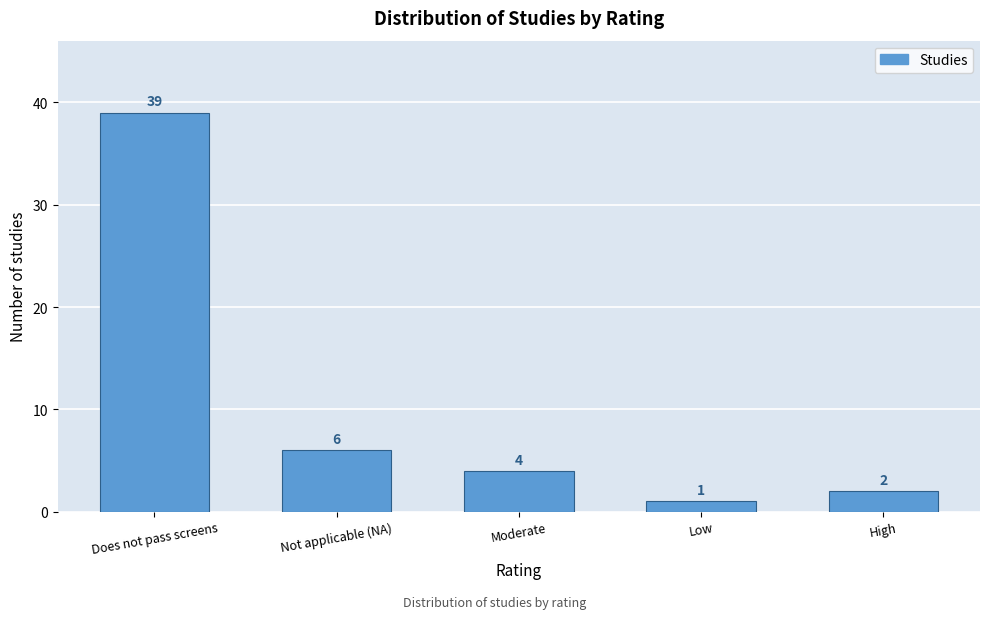

Reading right to left, transcribe all the data shown in this chart.

High=2	Low=1	Moderate=4	Not applicable (NA)=6	Does not pass screens=39